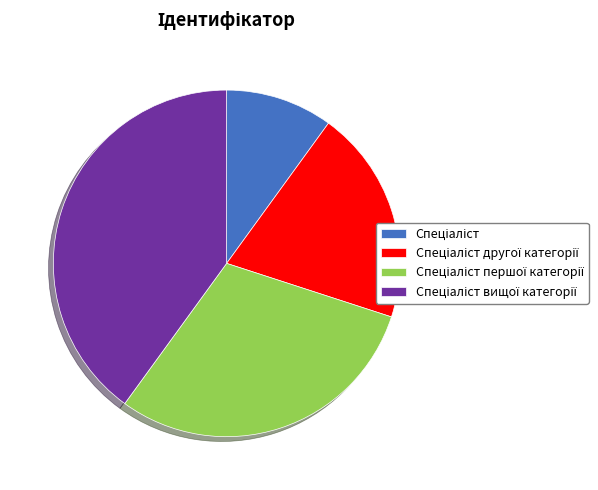

Is there a majority slice in this chart?

No